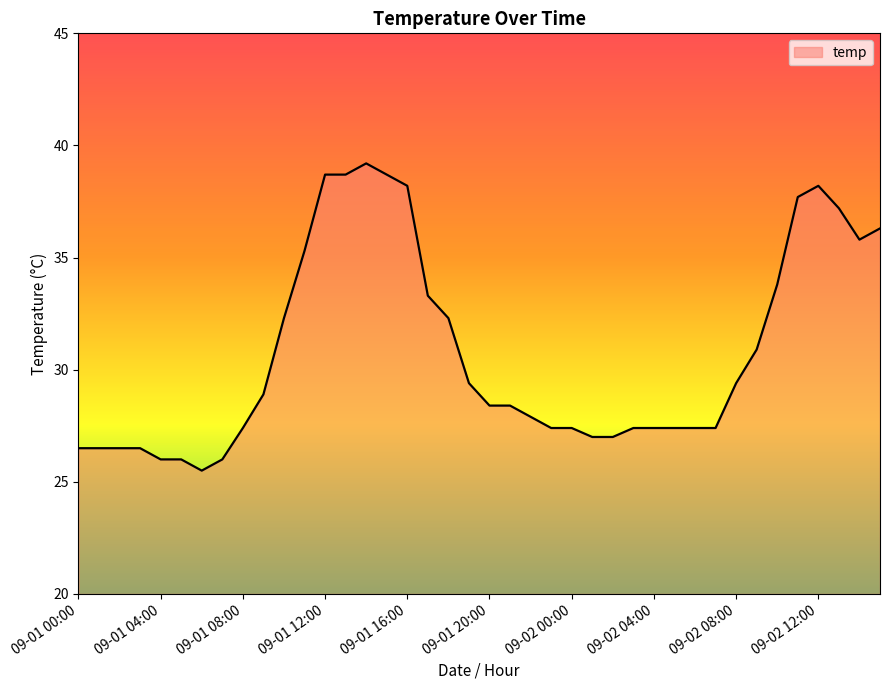

What is the smallest value displayed?

25.5